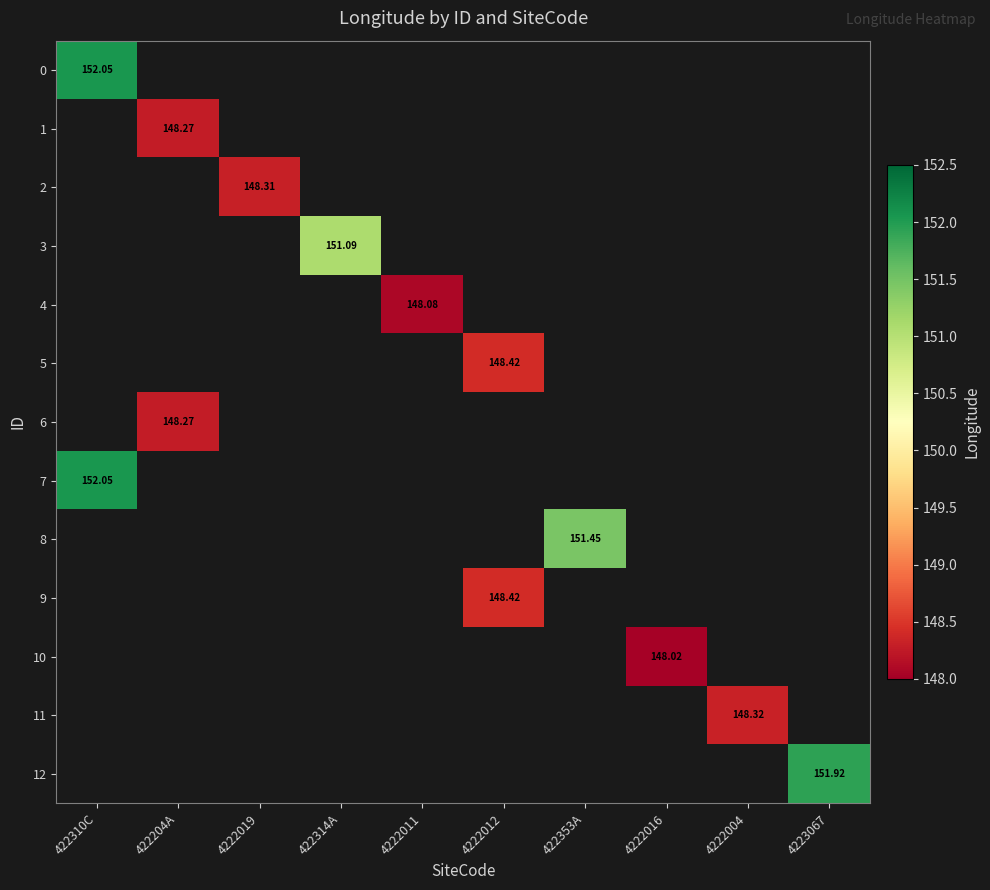

Is the value of 4 at 422204A greater than the value of 12 at 4222016?

No